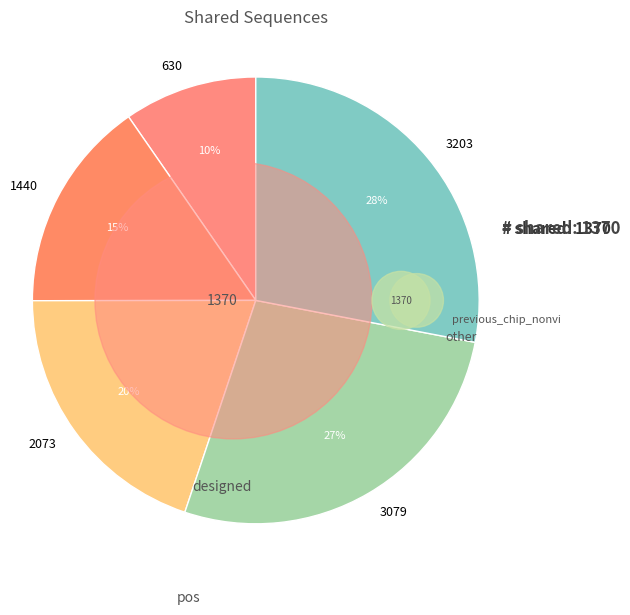

To the nearest percent, what is the combined percentage of 3203 and 2073?

48%